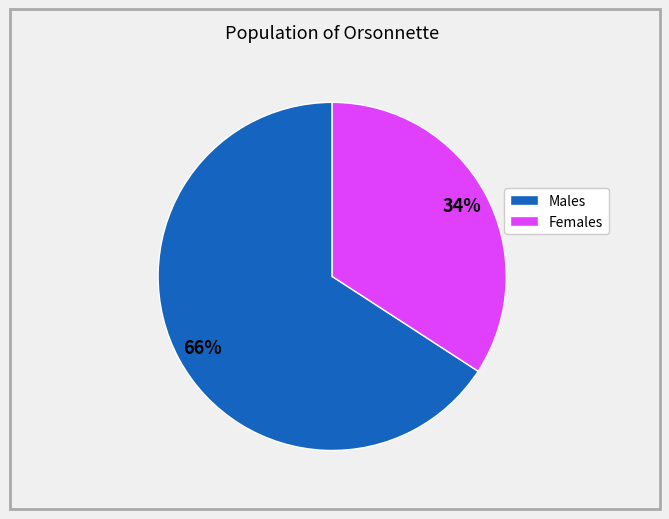

Is there a majority slice in this chart?

Yes